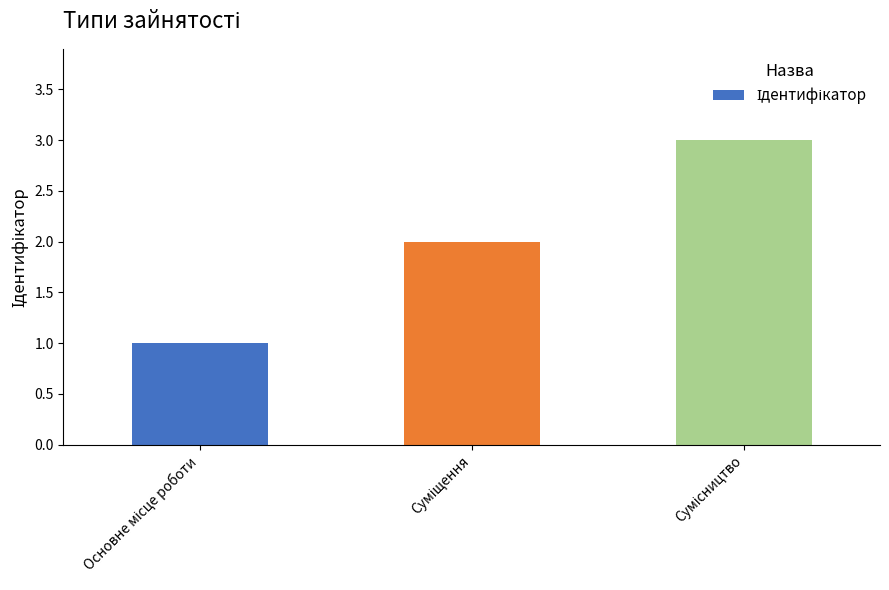

Are the bars horizontal?

No